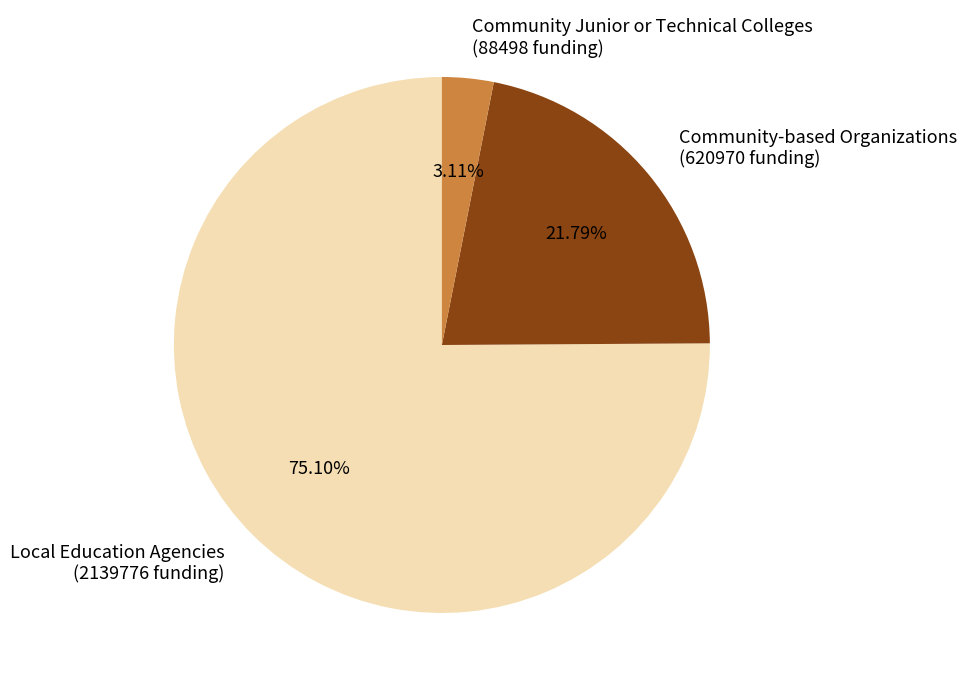

What percentage is the Community-based Organizations slice, to the nearest percent?

22%